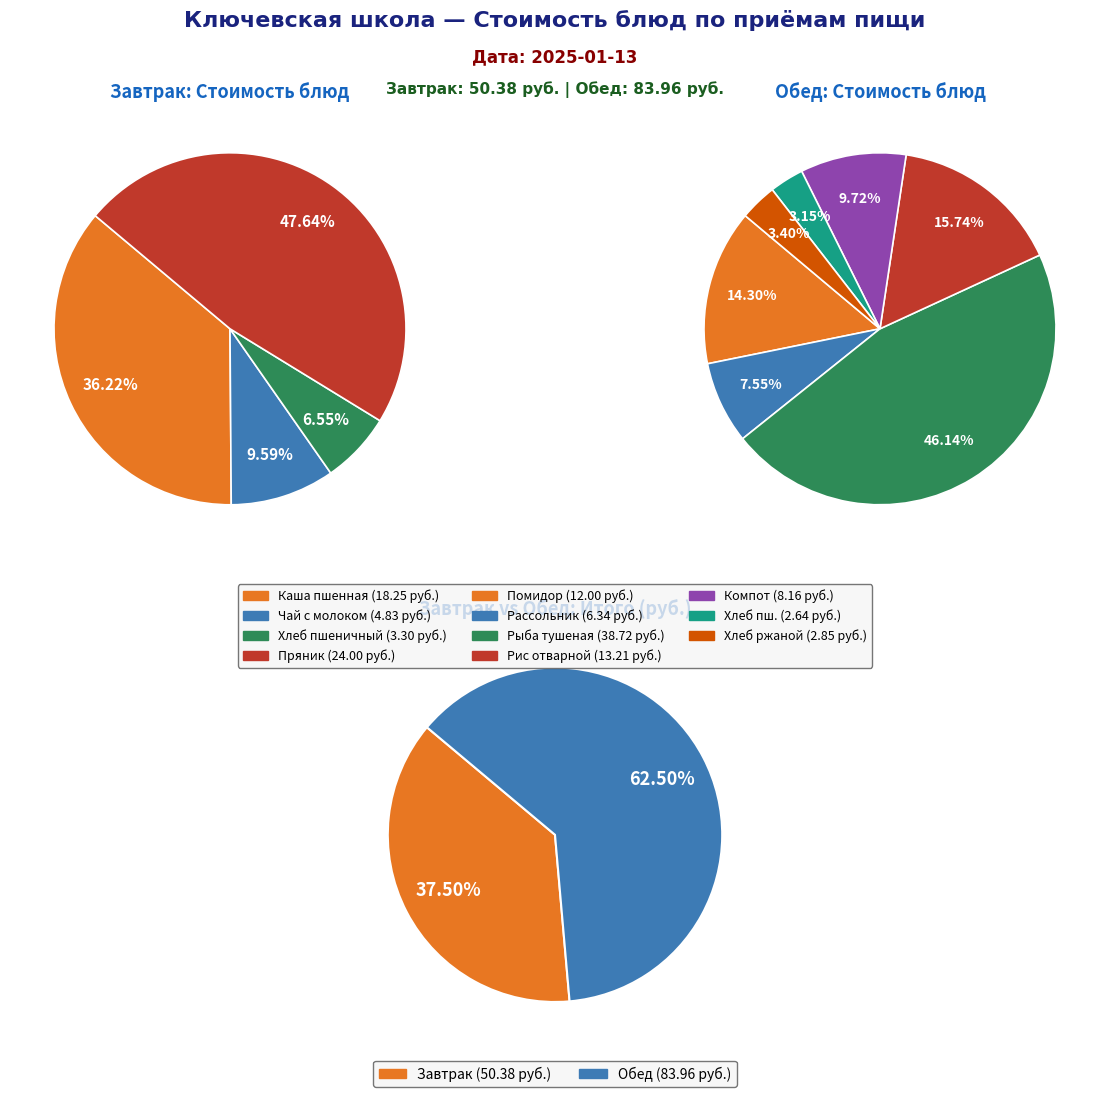

Rank the categories by value from lowest to highest.

Хлеб пшеничный (обед), Хлеб ржаной, Хлеб пшеничный (завтрак), Чай с молоком, Рассольник, Компот из кураги, Помидор, Рис отварной, Каша пшенная, Пряник, Рыба тушеная